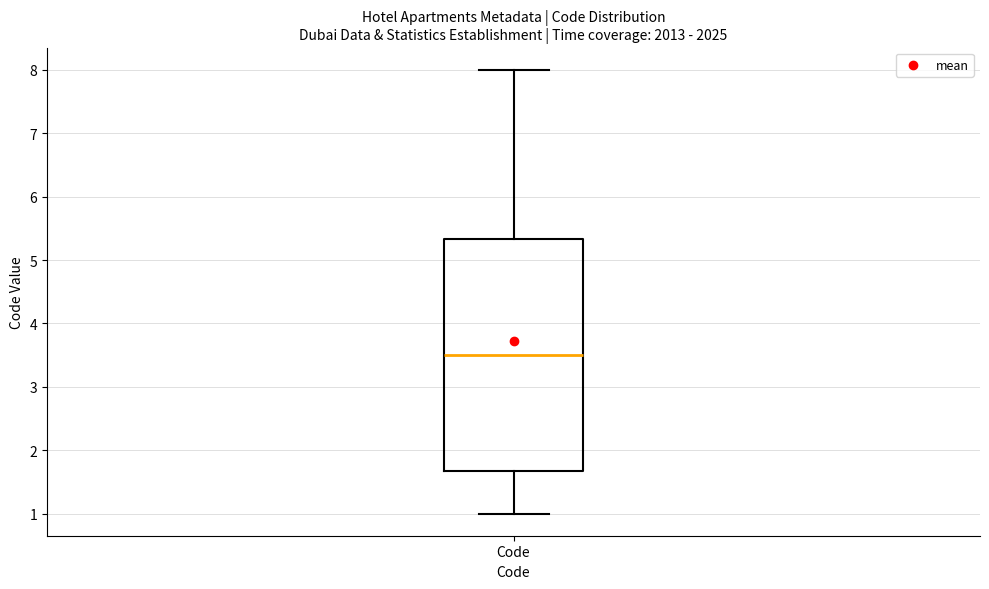

Read this box plot against the y-axis: the position of the median line, the range covered by the box, and the ends of both whiskers. The values are not printed on the chart, so give them approximately, as read against the axis.

median 3.5, box 1.7 to 5.3, whiskers 1.0 to 8.0